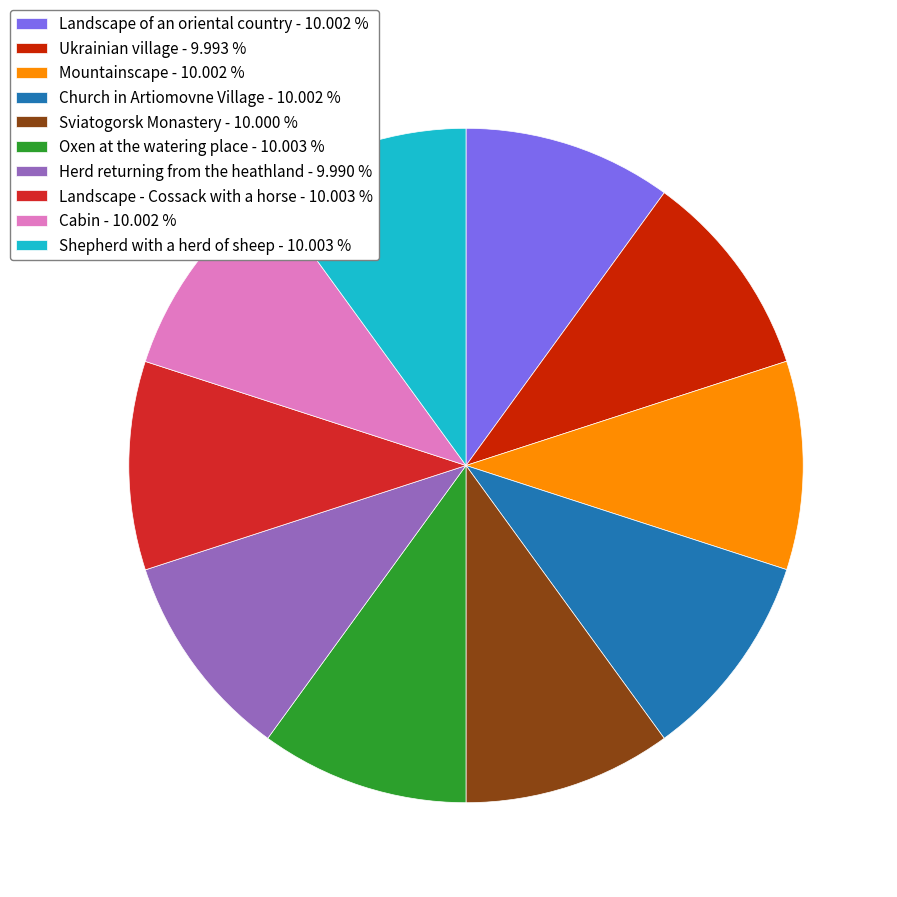

The Landscape - Cossack with a horse slice represents 4% of the pie. True or false?

False